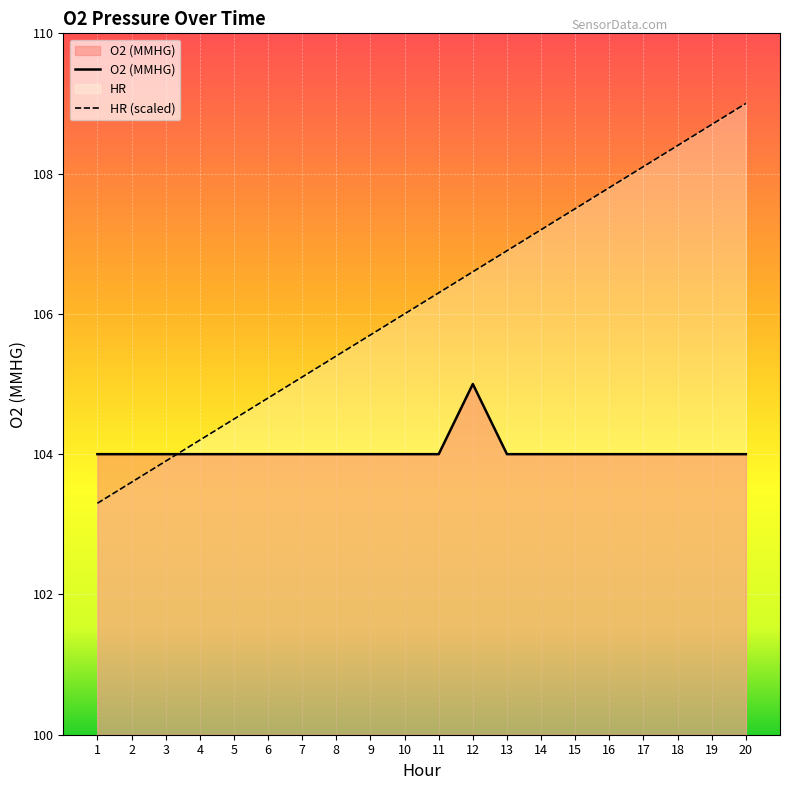

Reading left to right, list all the values displayed in this chart.

HR: 103.3	103.6	103.9	104.2	104.5	104.8	105.1	105.4	105.7	106.0	106.3	106.6	106.9	107.2	107.5	107.8	108.1	108.4	108.7	109.0
O2 (MMHG): 104.0	104.0	104.0	104.0	104.0	104.0	104.0	104.0	104.0	104.0	104.0	105.0	104.0	104.0	104.0	104.0	104.0	104.0	104.0	104.0